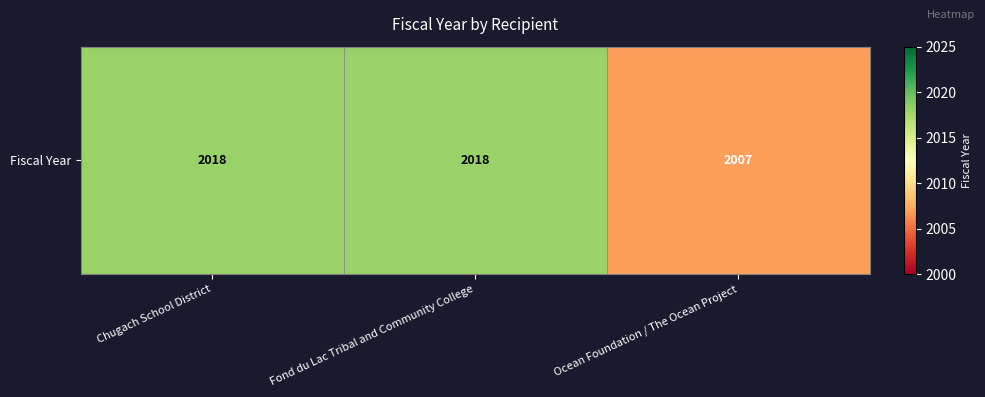

What is the change in value from Fond du Lac Tribal and Community College to Ocean Foundation / The Ocean Project?

-11